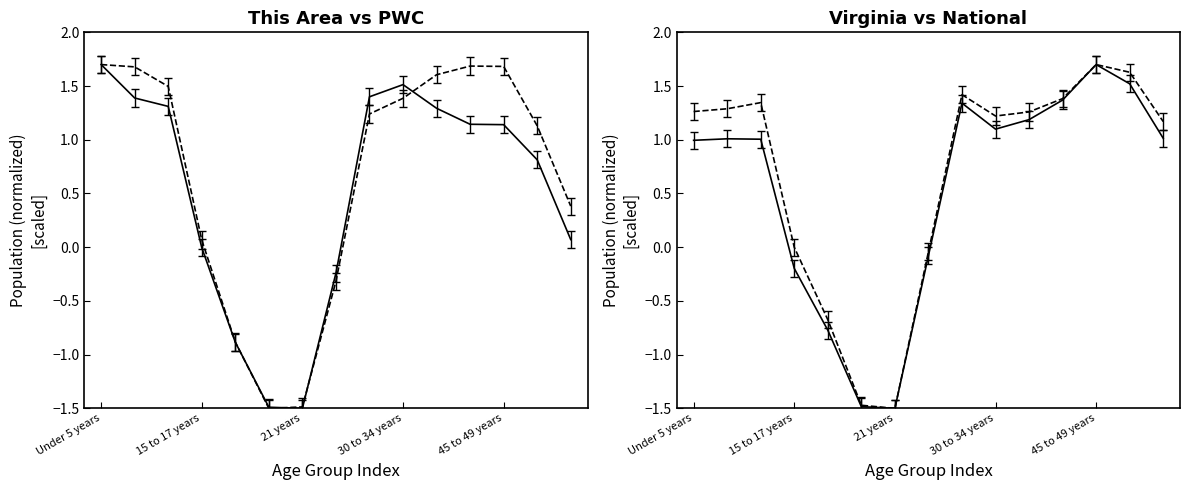

True or false: Virginia has more than 1 points higher than both neighbors.

True